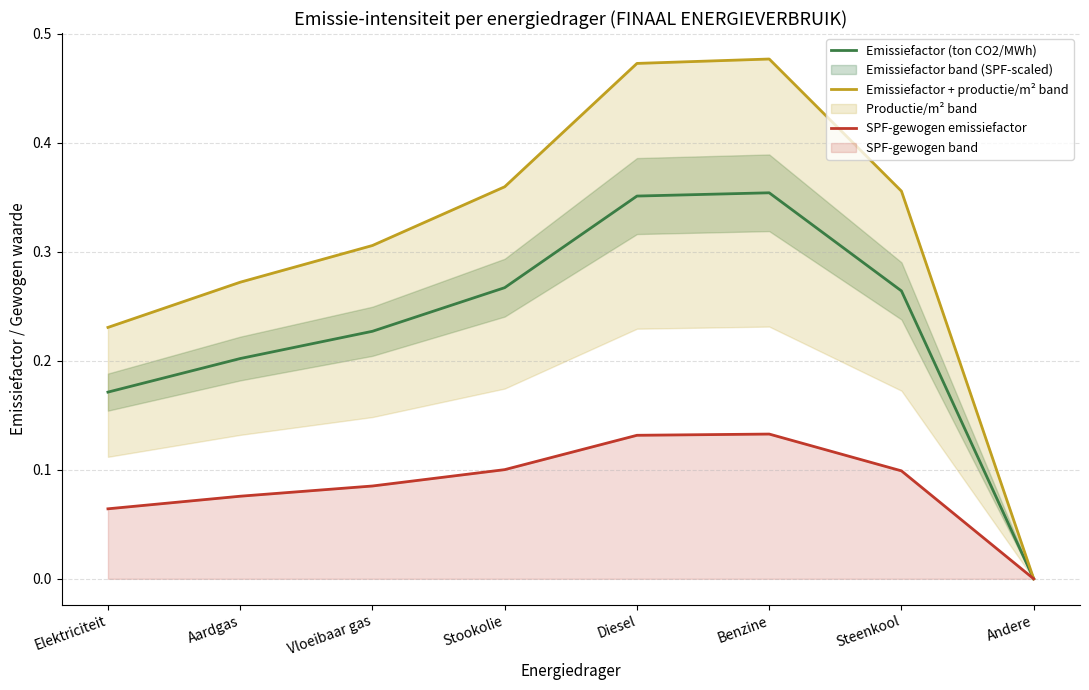

List the labels in order of Emissiefactor (ton CO2/MWh) value, smallest first.

Andere, Elektriciteit, Aardgas, Vloeibaar gas, Steenkool, Stookolie, Diesel, Benzine